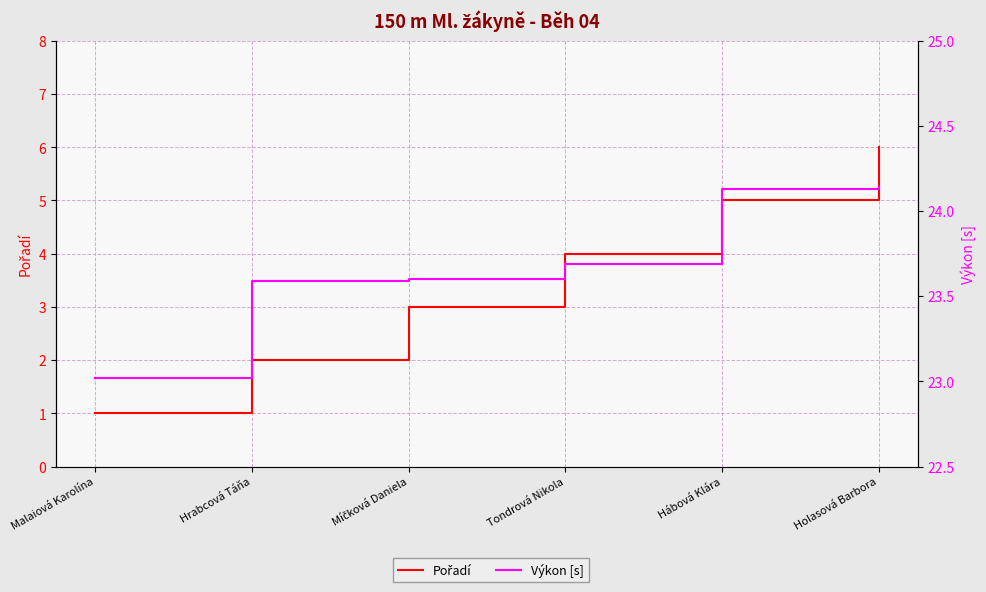

Which series has the largest total across all categories?

Výkon [s]